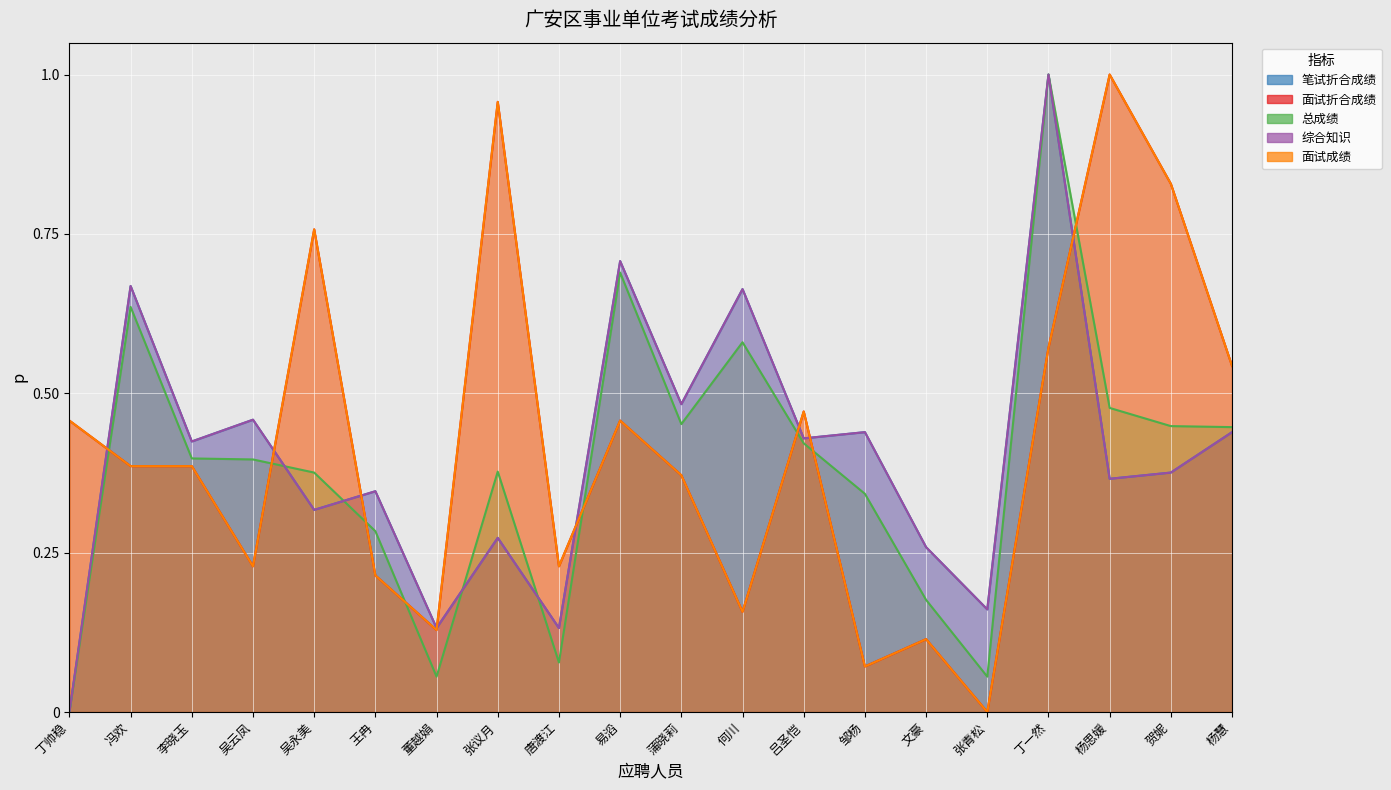

Rank the categories by 面试折合成绩 value from lowest to highest.

张青松, 邹杨, 文豪, 董越娟, 何川, 王冉, 吴云凤, 唐渡江, 蒲晓莉, 冯欢, 李晓玉, 丁帅稳, 易滔, 吕圣恺, 杨慧, 丁一然, 吴永美, 贺妮, 张议月, 杨思媛